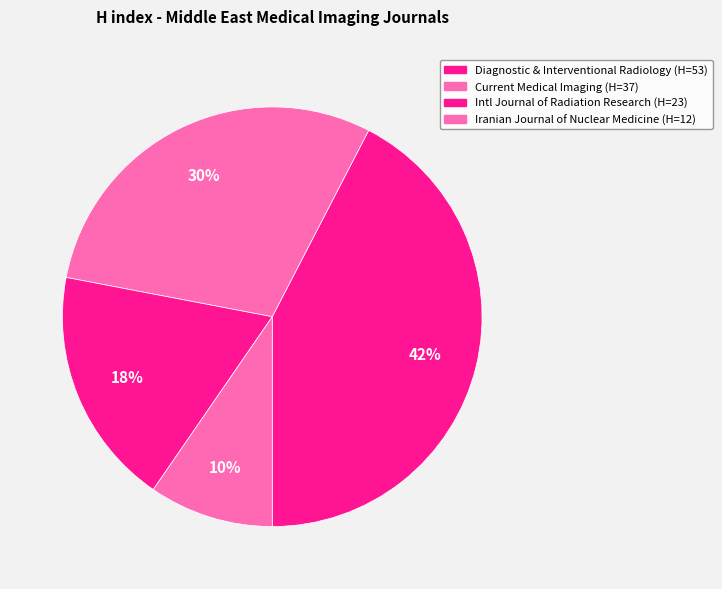

To the nearest percent, what is the average slice percentage?

25%